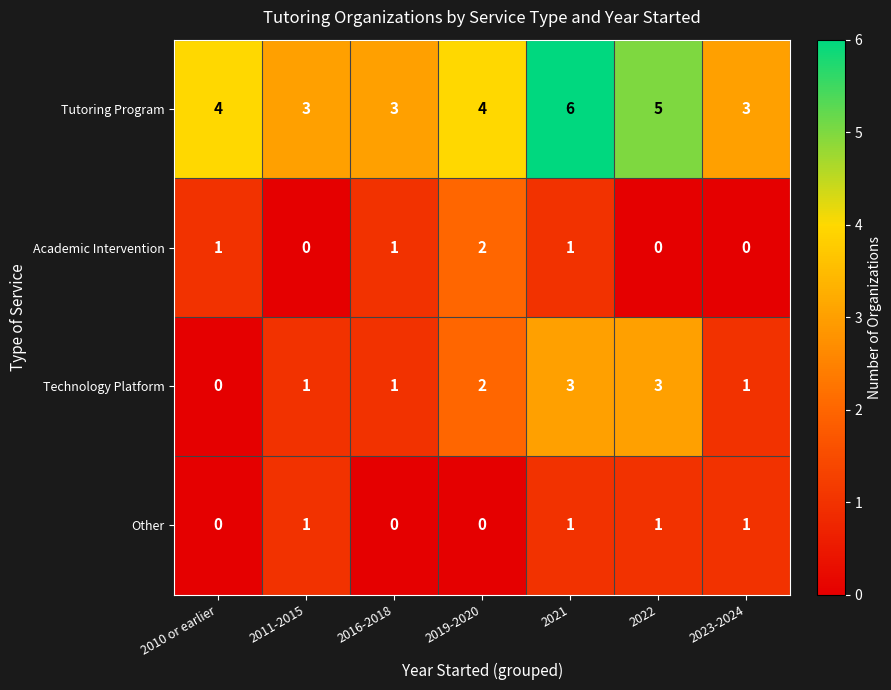

Count the Academic Intervention values in the range 0 to 1.

6